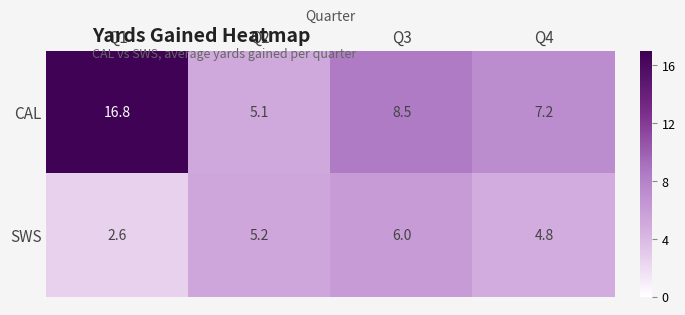

At which category is the sum across all series the highest?

Q1